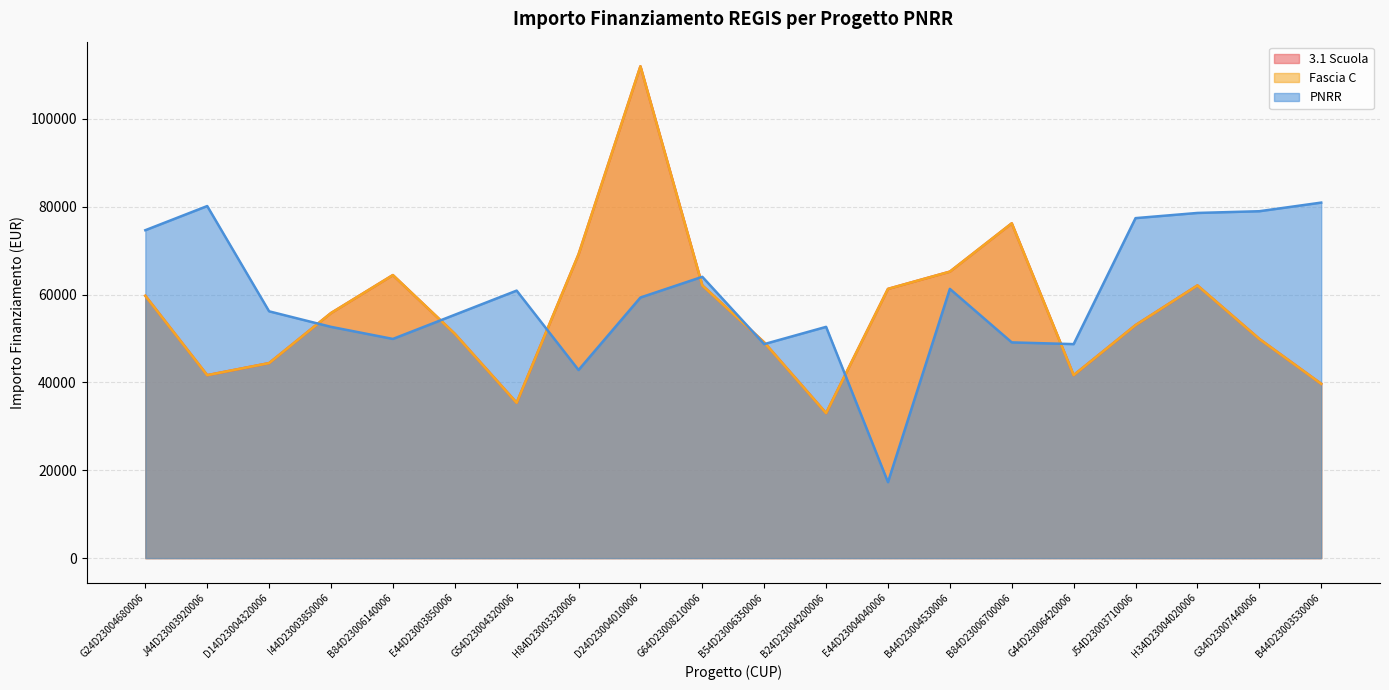

How many data points in 3.1 Scuola are less than 55778?

10